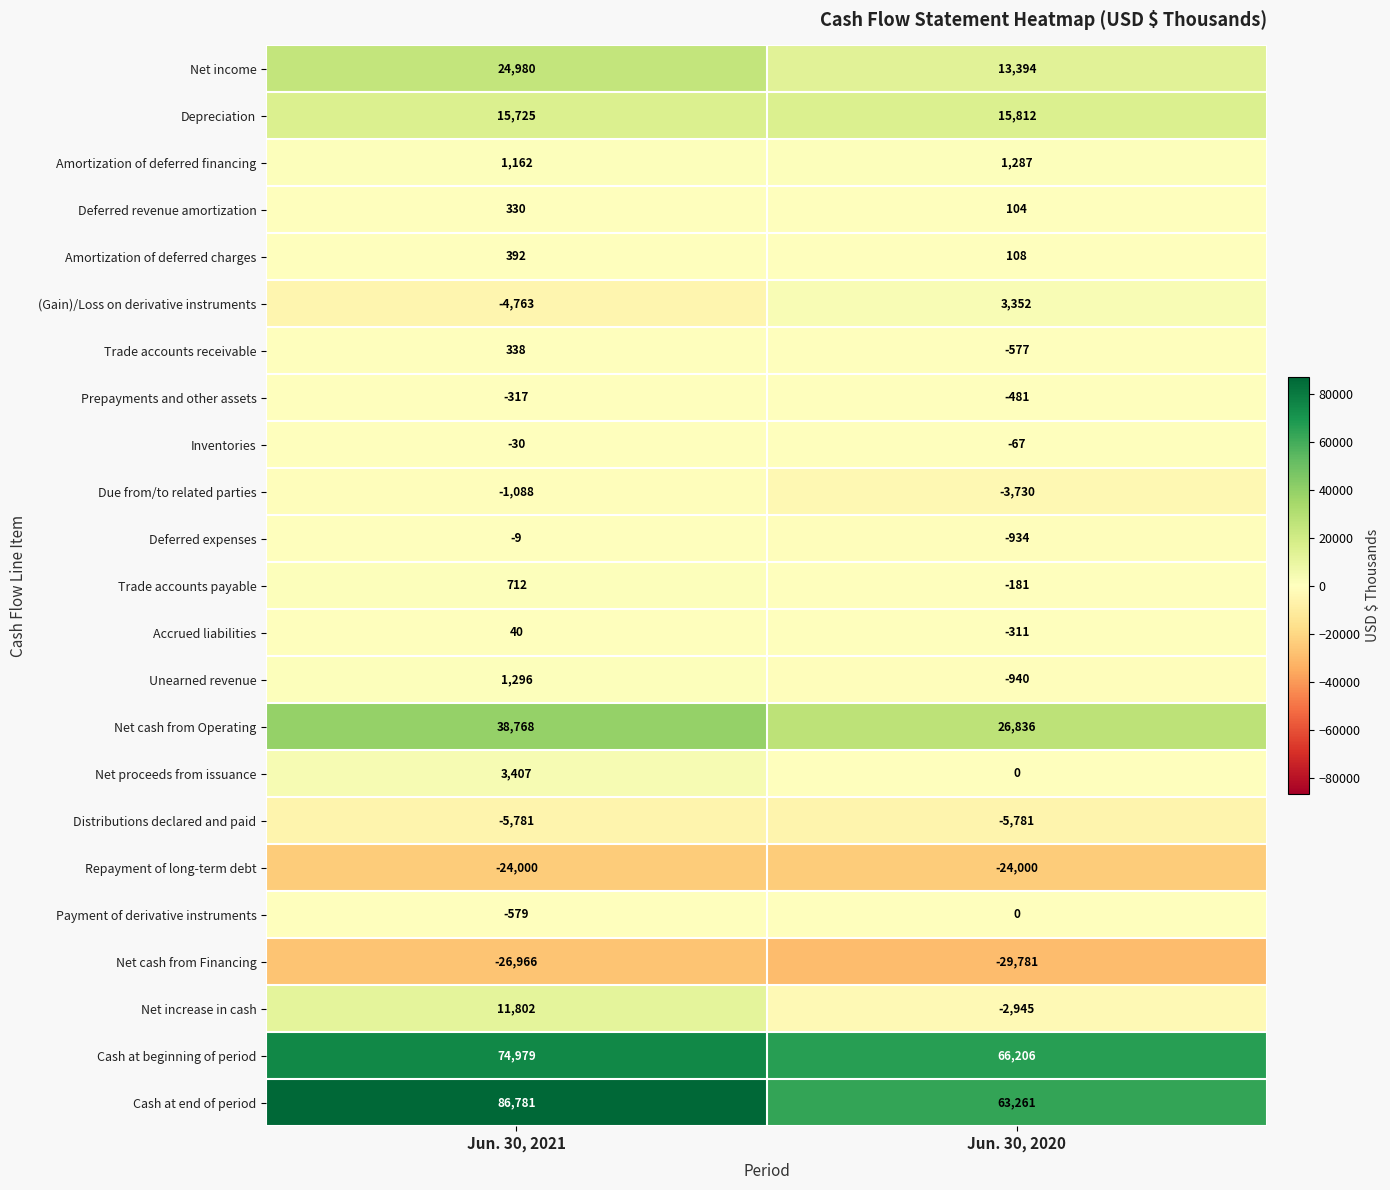

At how many categories does at least one series exceed 27080?

2